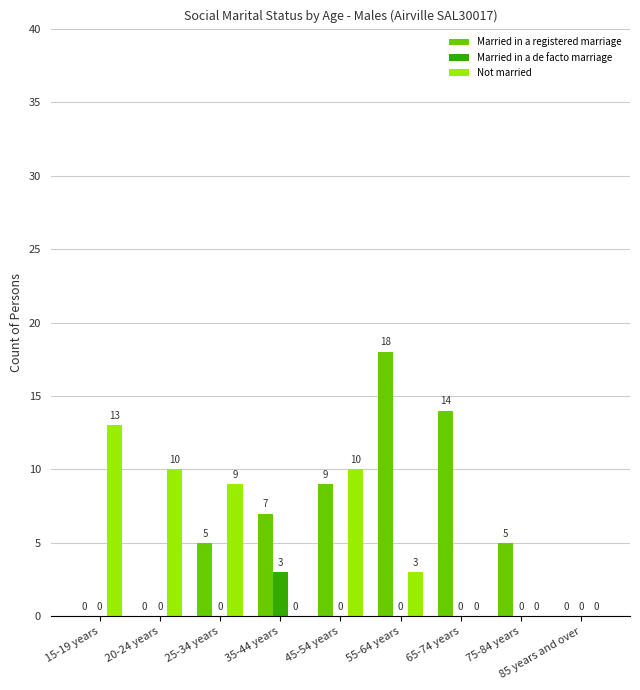

Is the value of Married in a registered marriage at 65-74 years greater than the value of Married in a de facto marriage at 85 years and over?

Yes